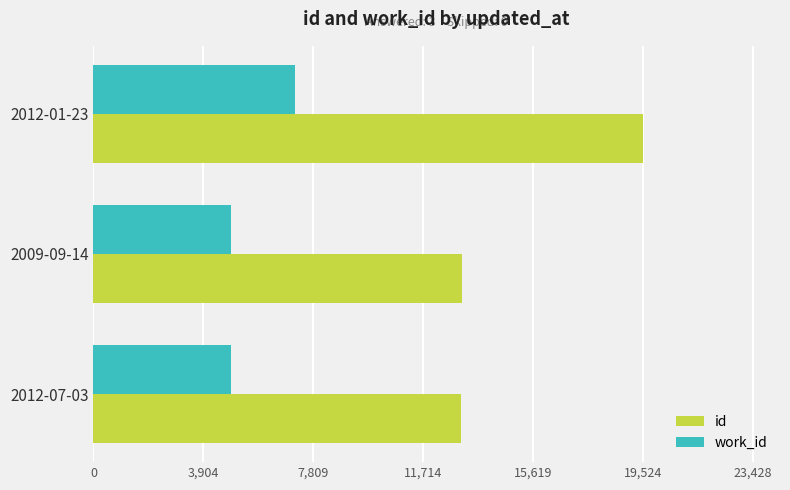

Is the value of id at 2009-09-14 greater than the value of work_id at 2009-09-14?

Yes